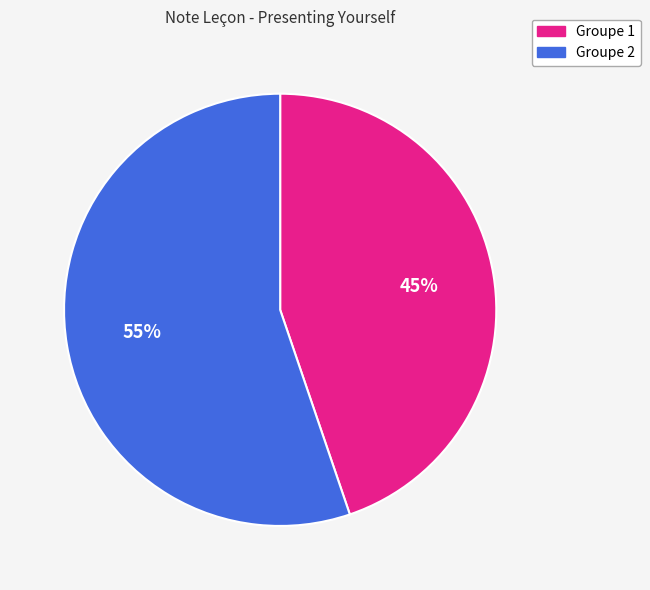

To the nearest percent, what is the difference between the largest and smallest slice percentages?

10%